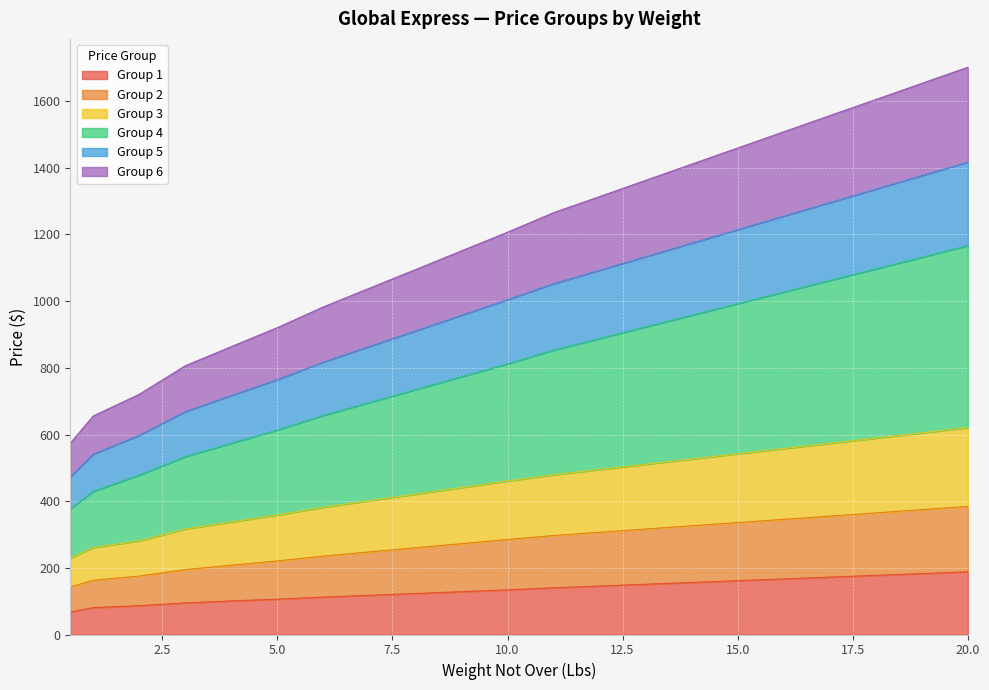

What is the maximum value for Group 1?

188.1